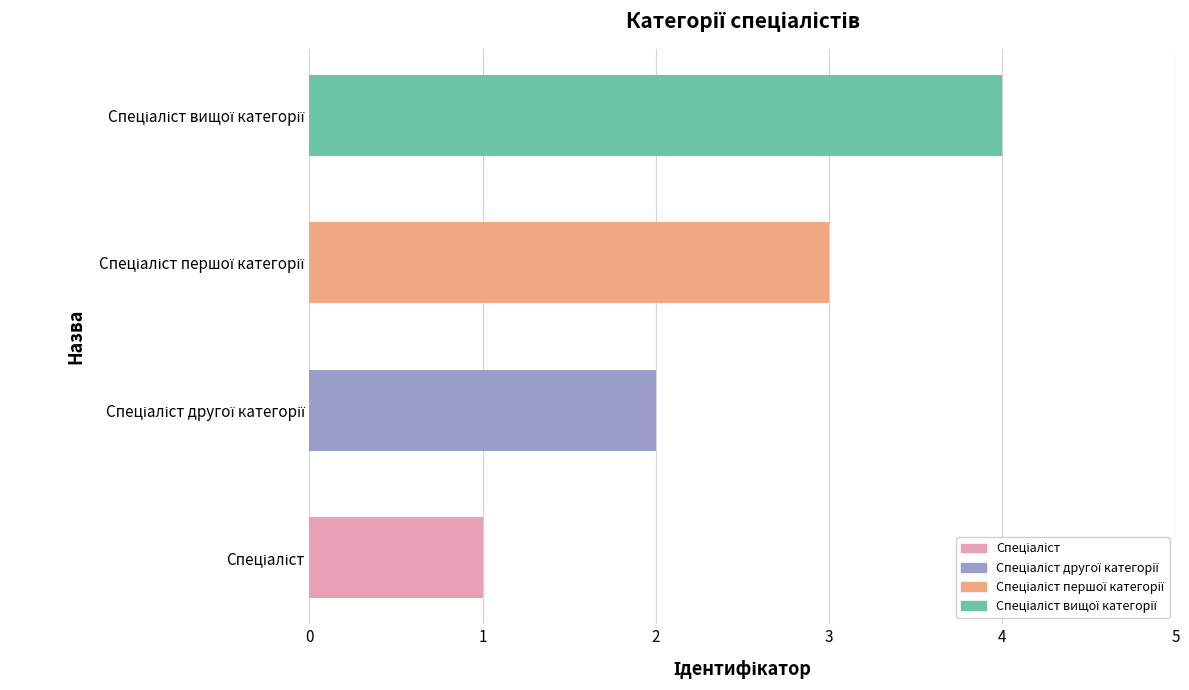

What is the sum of all values?

10